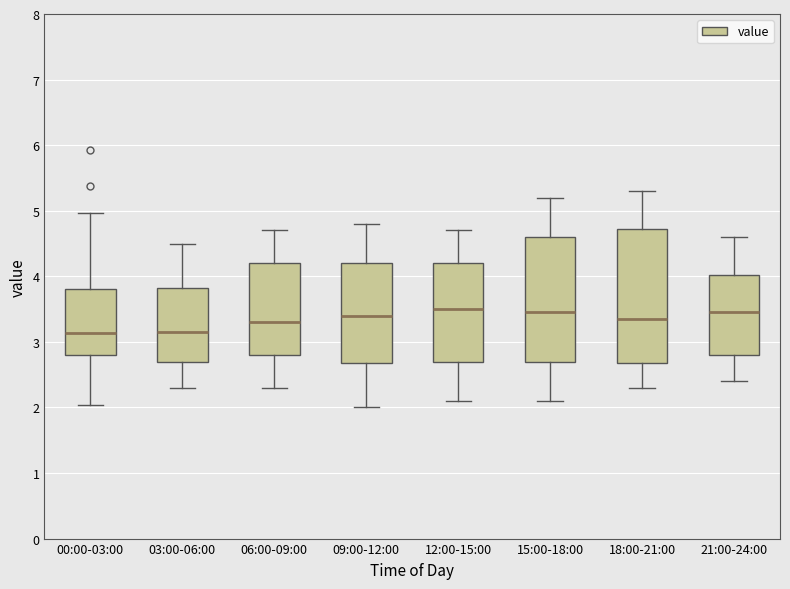

Reading left to right, transcribe this box plot: for each box, give where its median line is, the range the box spans, and where its two whiskers end, as read against the y-axis. The values are not printed on the chart, so give them approximately, as read against the axis.

00:00-03:00: median 3.1, box 2.8 to 3.8, whiskers 2.0 to 5.0
03:00-06:00: median 3.2, box 2.7 to 3.8, whiskers 2.3 to 4.5
06:00-09:00: median 3.3, box 2.8 to 4.2, whiskers 2.3 to 4.7
09:00-12:00: median 3.4, box 2.7 to 4.2, whiskers 2.0 to 4.8
12:00-15:00: median 3.5, box 2.7 to 4.2, whiskers 2.1 to 4.7
15:00-18:00: median 3.5, box 2.7 to 4.6, whiskers 2.1 to 5.2
18:00-21:00: median 3.4, box 2.7 to 4.7, whiskers 2.3 to 5.3
21:00-24:00: median 3.5, box 2.8 to 4.0, whiskers 2.4 to 4.6